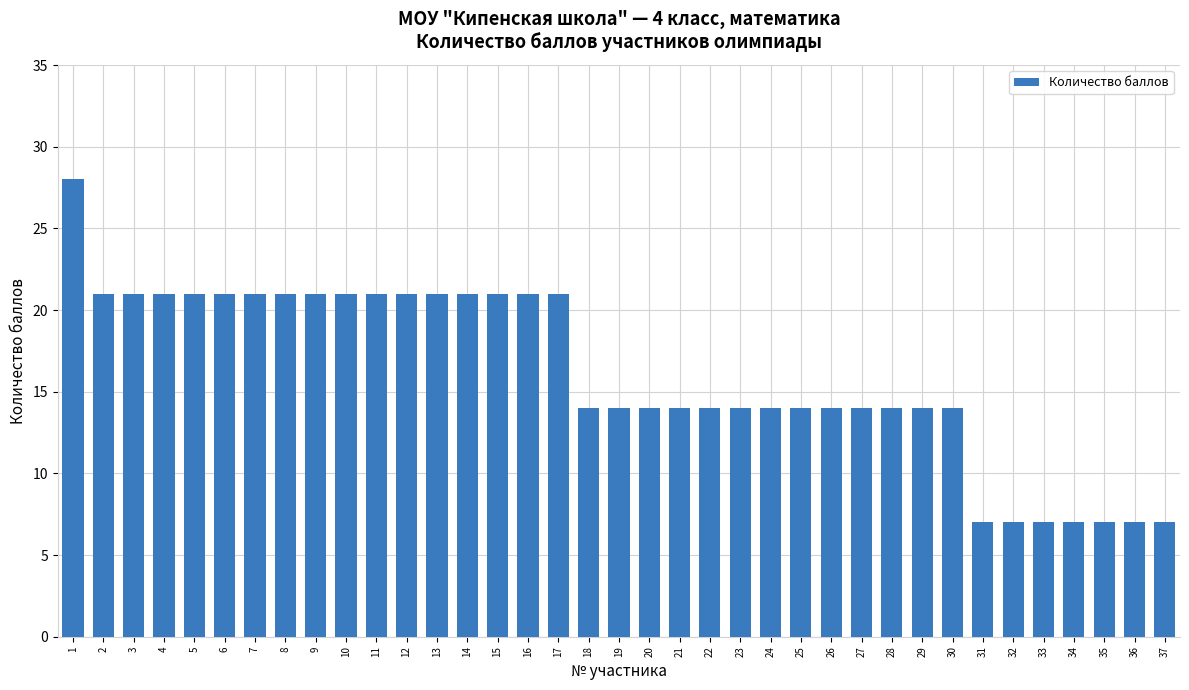

What is the greatest value displayed?

28